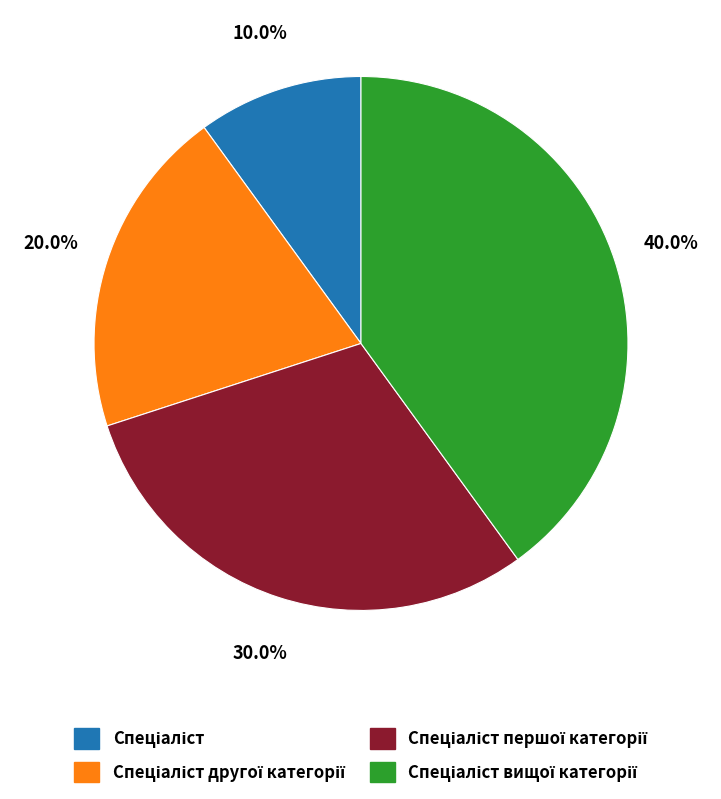

Is there any slice that represents more than half of the pie?

No